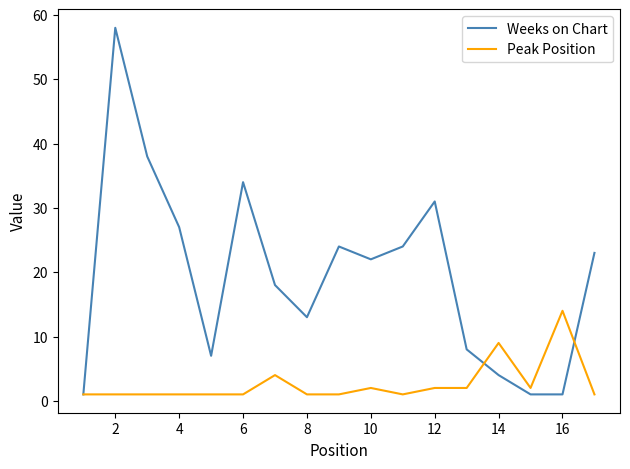

List the series in order of their overall mean, lowest first.

Peak Position, Weeks on Chart